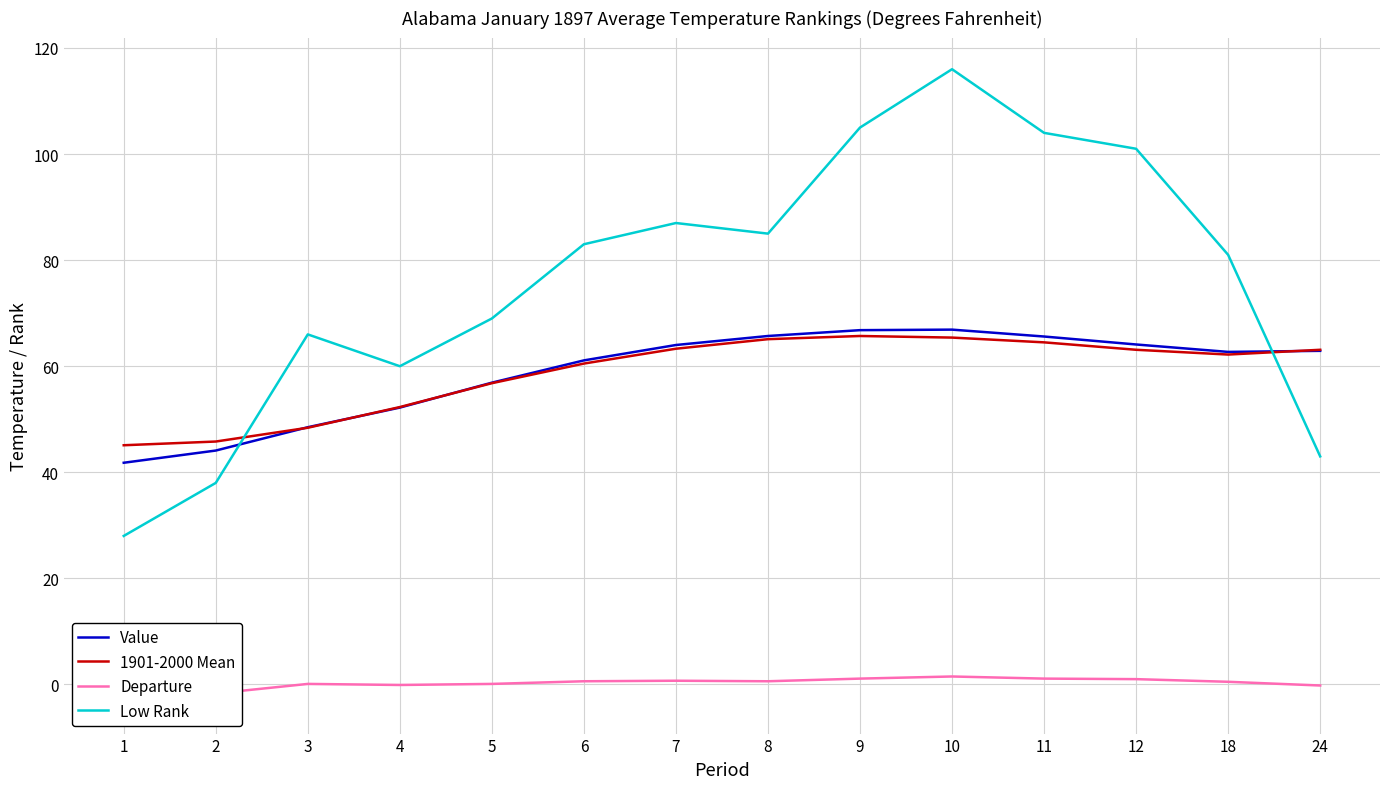

What is the value of the 1901-2000 Mean point at the 3rd from the left?

48.4